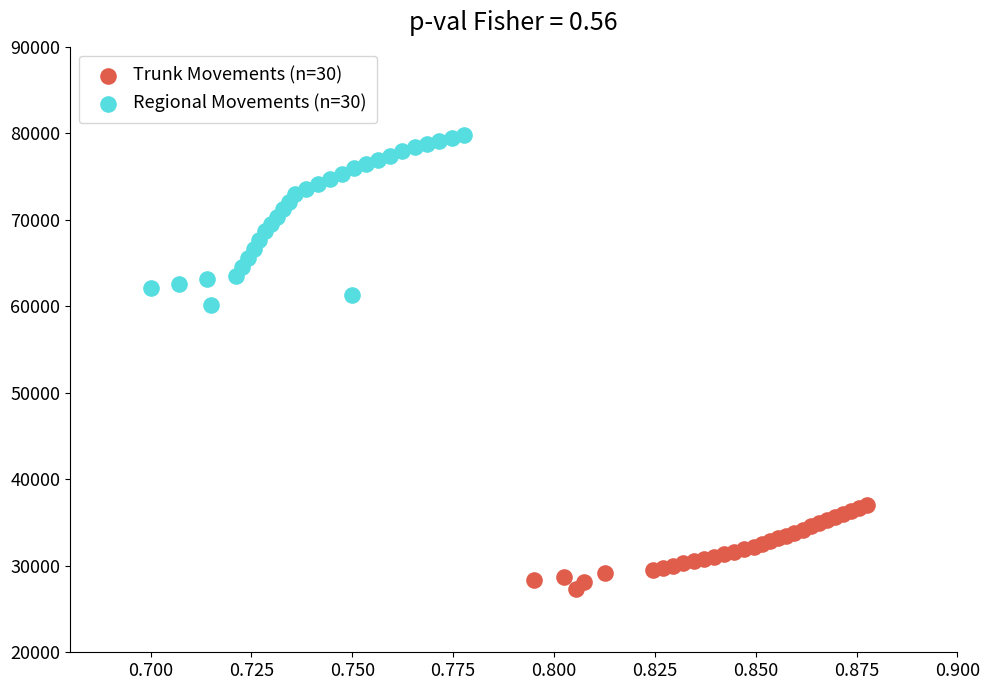

Which series contains the lowest Y value?

Trunk Movements (n=30)